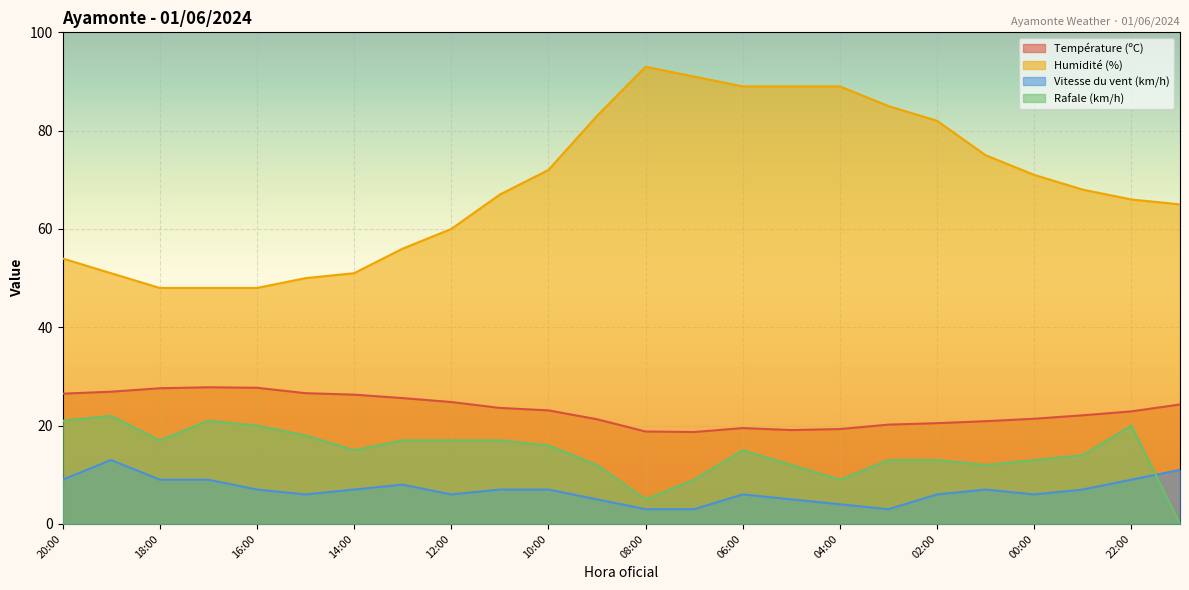

What is the maximum value for Vitesse du vent (km/h)?

13.0